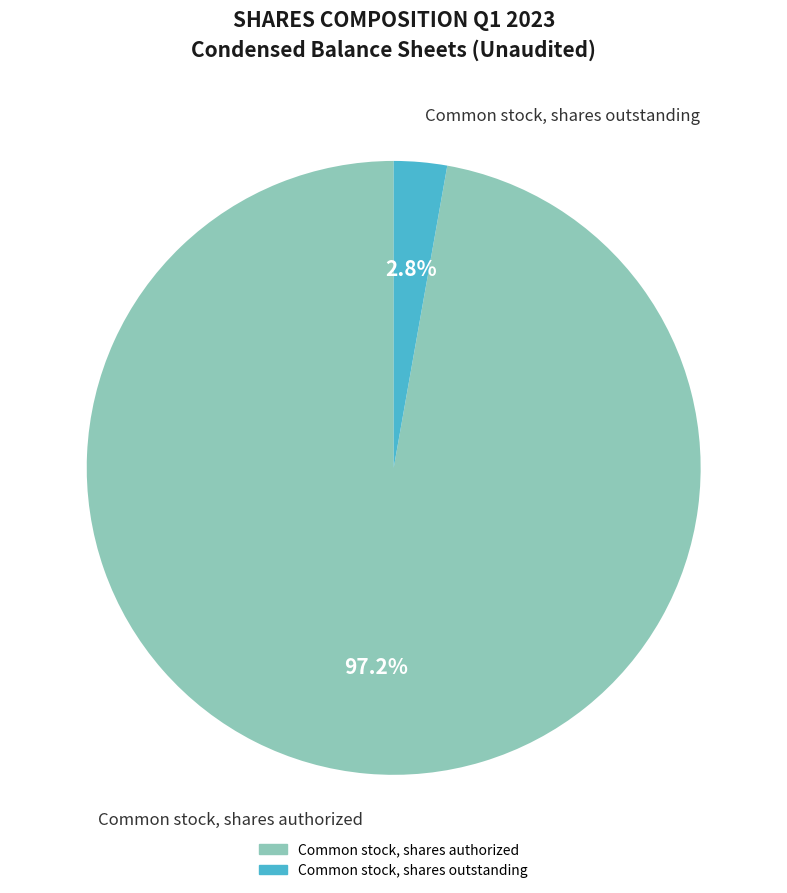

Is there any slice that represents more than half of the pie?

Yes